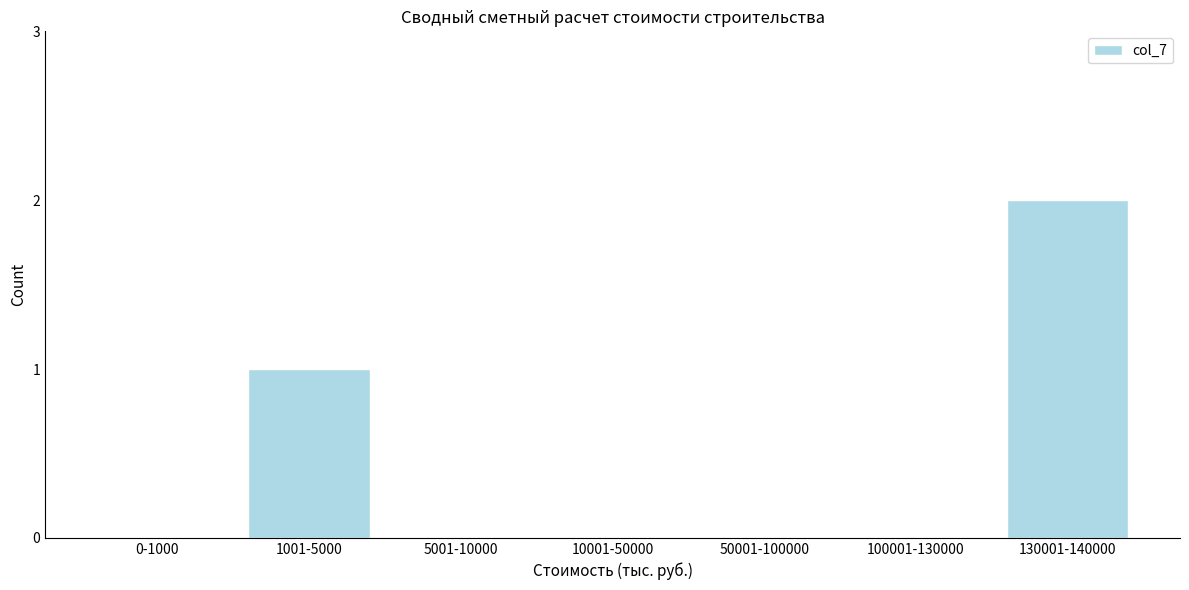

Reading right to left, list all the values displayed in this chart.

130001-140000=2	100001-130000=0	50001-100000=0	10001-50000=0	5001-10000=0	1001-5000=1	0-1000=0